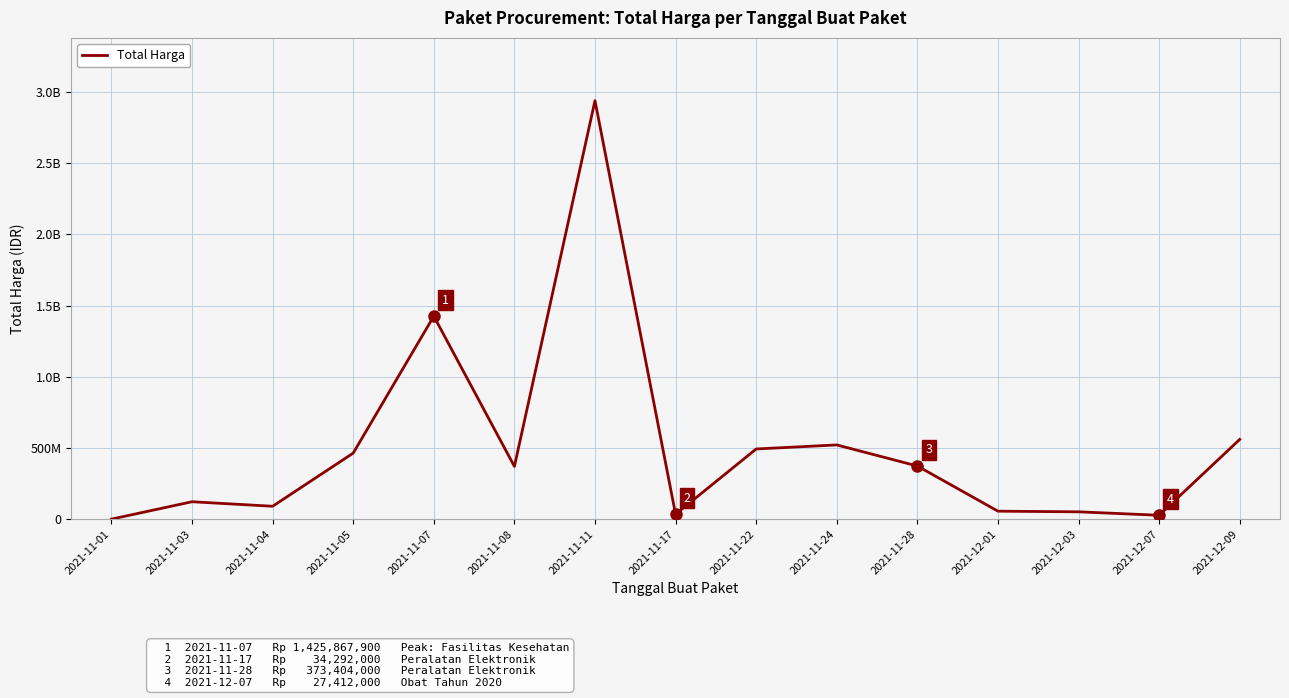

Rank the categories by value from lowest to highest.

2021-11-01, 2021-12-07, 2021-11-17, 2021-12-03, 2021-12-01, 2021-11-04, 2021-11-03, 2021-11-08, 2021-11-28, 2021-11-05, 2021-11-22, 2021-11-24, 2021-12-09, 2021-11-07, 2021-11-11